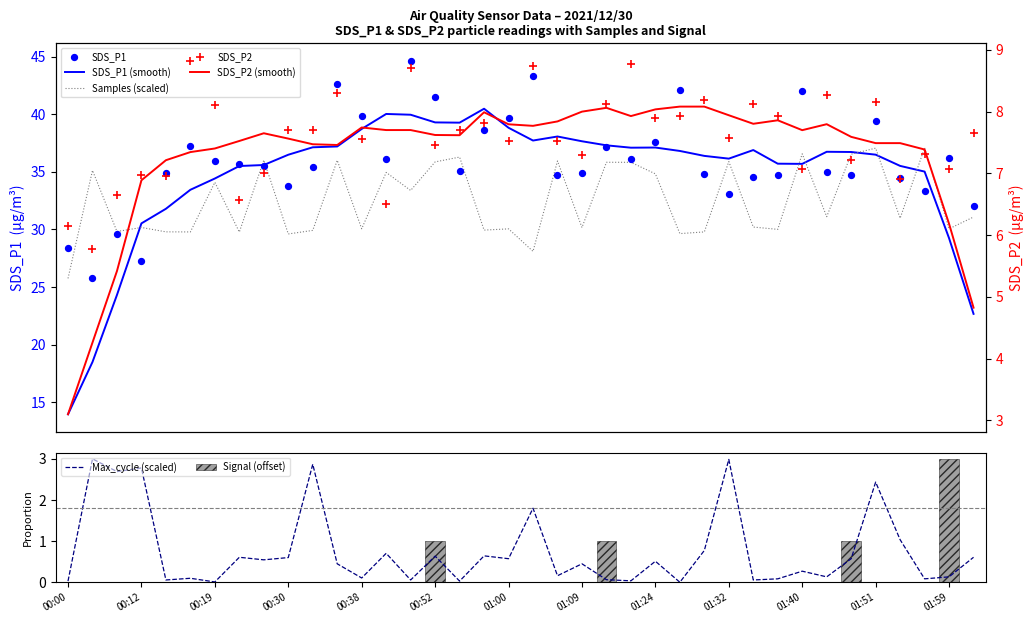

Which series contains the highest Y value?

SDS_P1